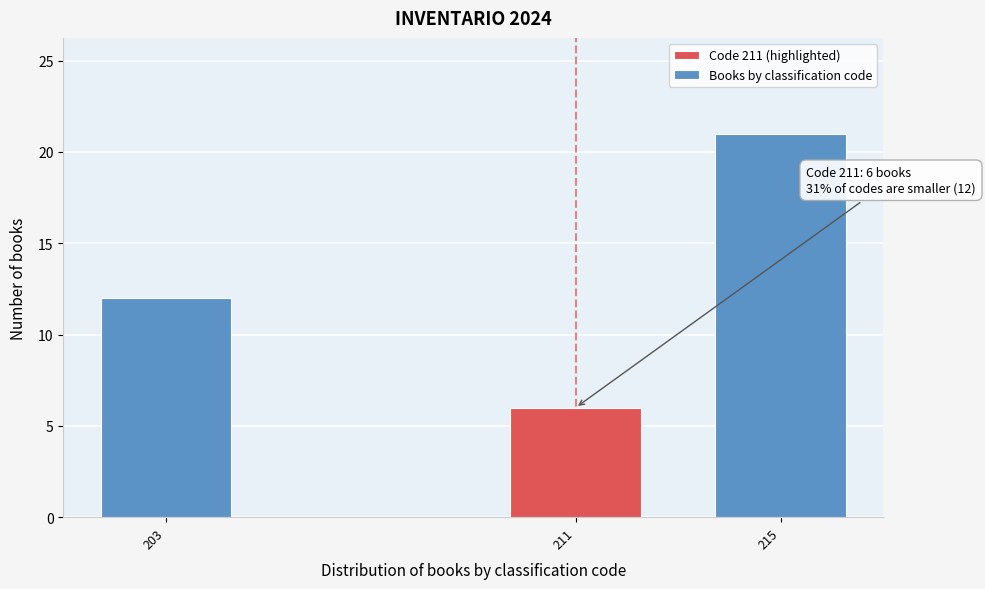

Reading left to right, list all the values displayed in this chart.

12	6	21